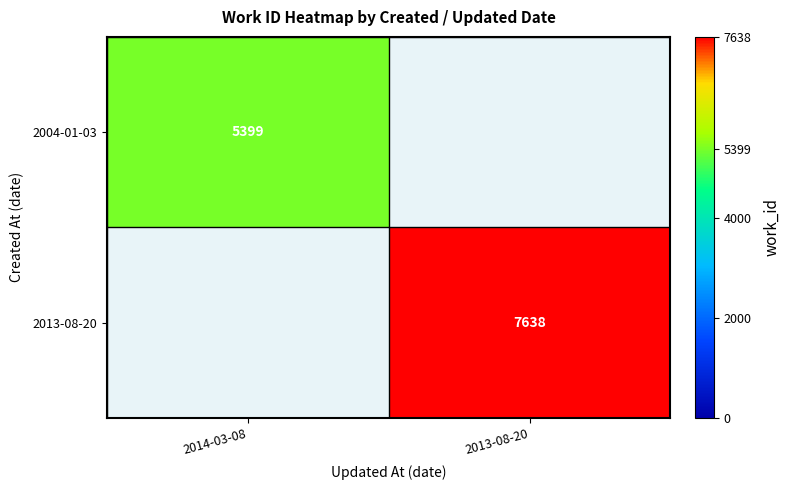

True or false: 2013-08-20 has a value of 7638 at 2013-08-20.

True